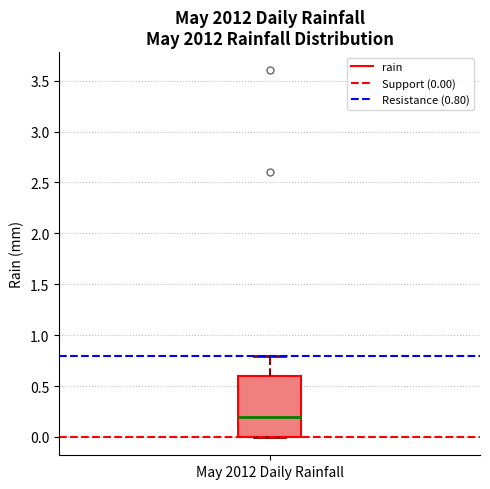

Read this box plot against the y-axis: the position of the median line, the range covered by the box, and the ends of both whiskers. The values are not printed on the chart, so give them approximately, as read against the axis.

median 0.2, box 0.0 to 0.6, whiskers 0.0 to 0.8